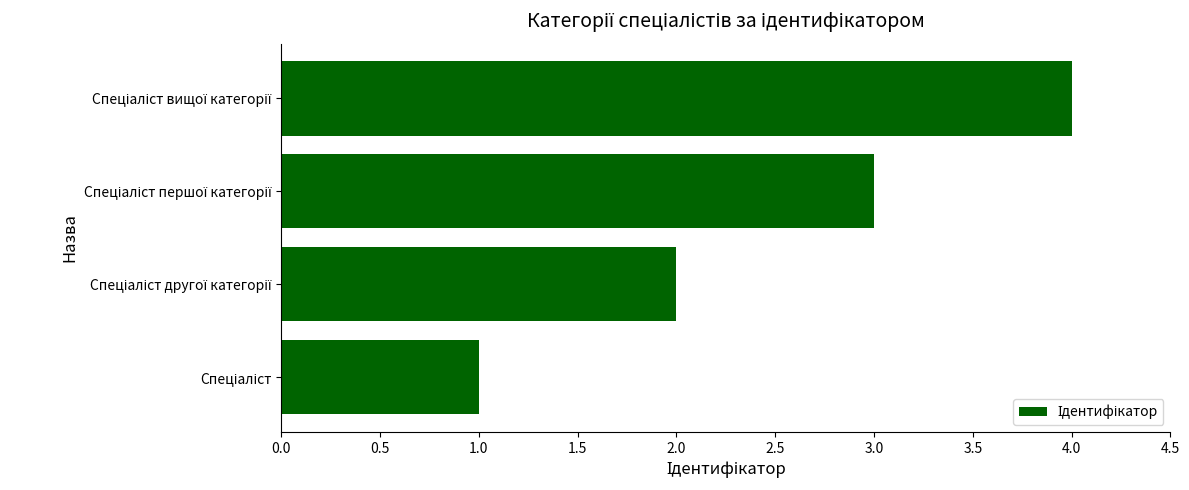

How many values are below 3?

2